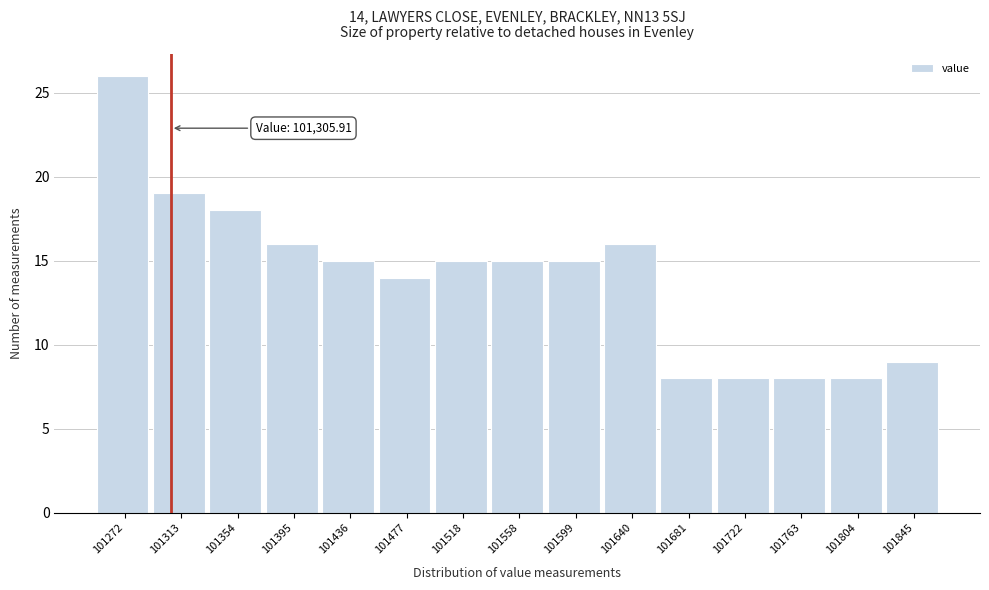

Over which range of the x-axis is the bar tallest?

101250 to 101295